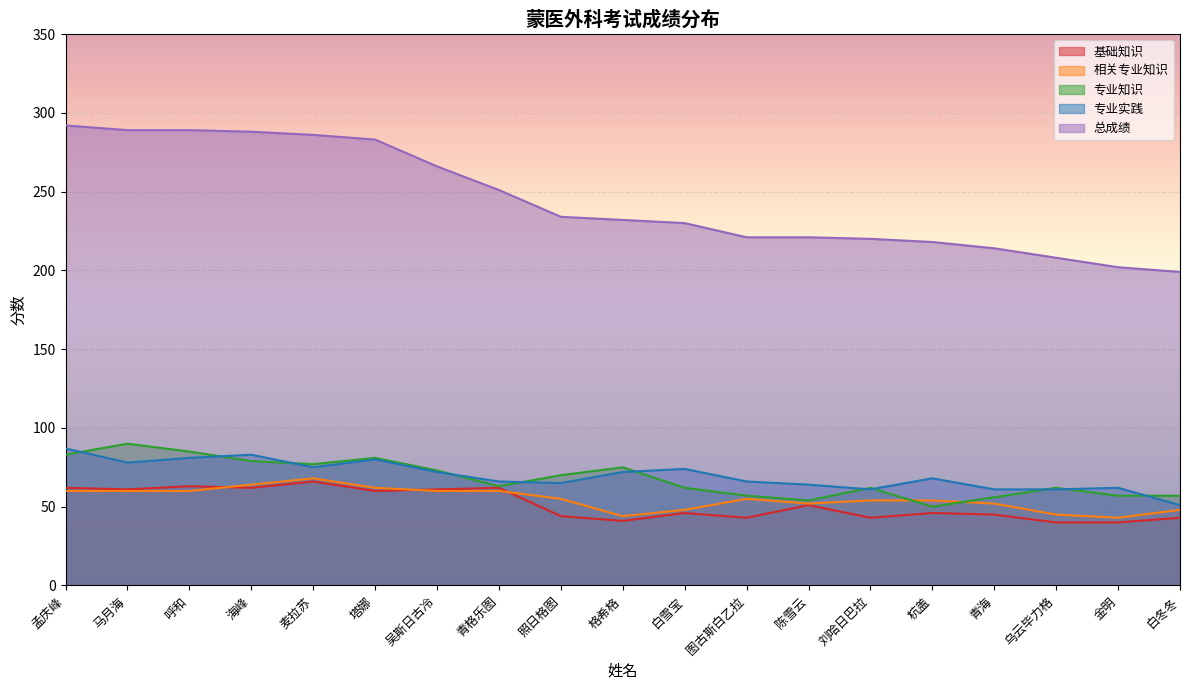

What is the average value of the 基础知识 series?

52